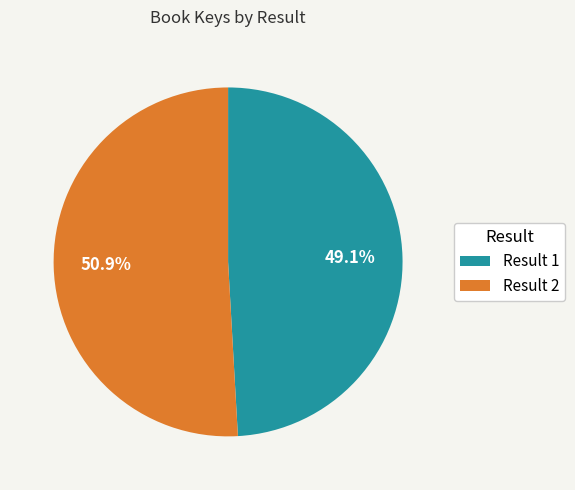

Does Result 2 represent more than half of the total?

Yes